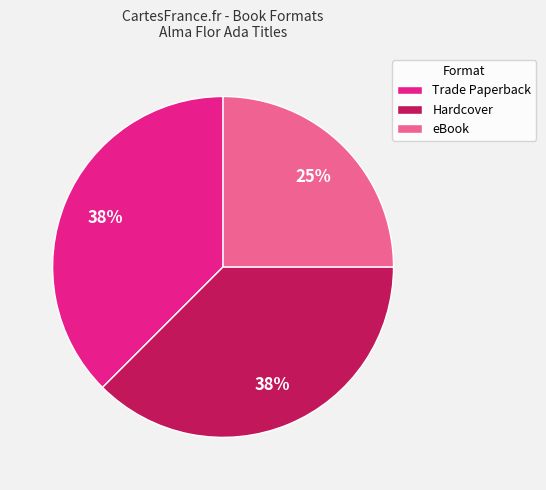

What is the ratio of the value at Trade Paperback to the value at eBook?

1.5